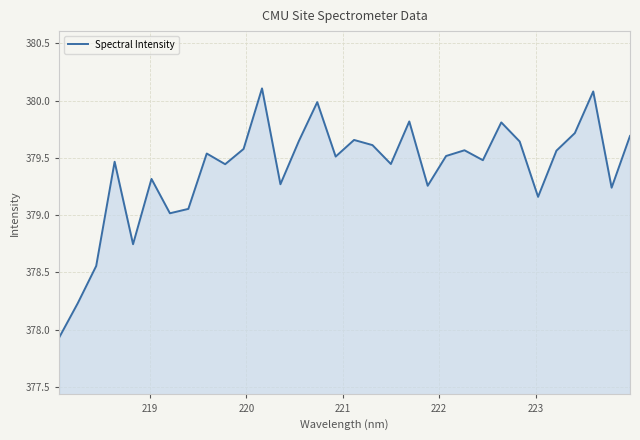

What is the difference between the maximum and minimum values?

2.2